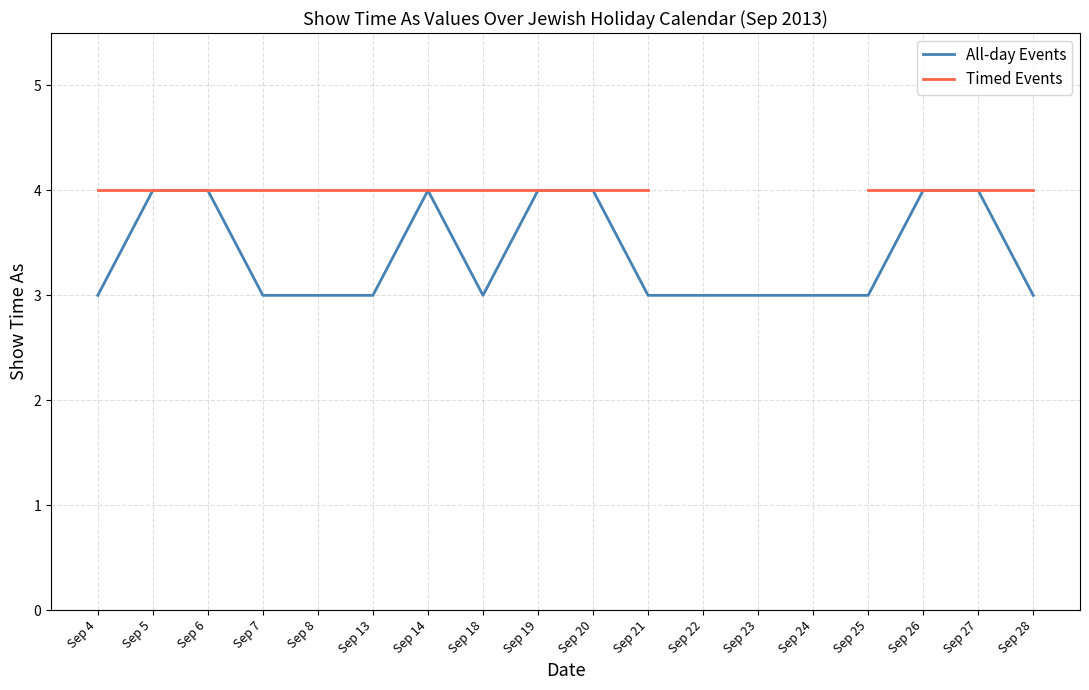

What is the sum of the Timed Events values at Sep 5 and Sep 20?

8.0